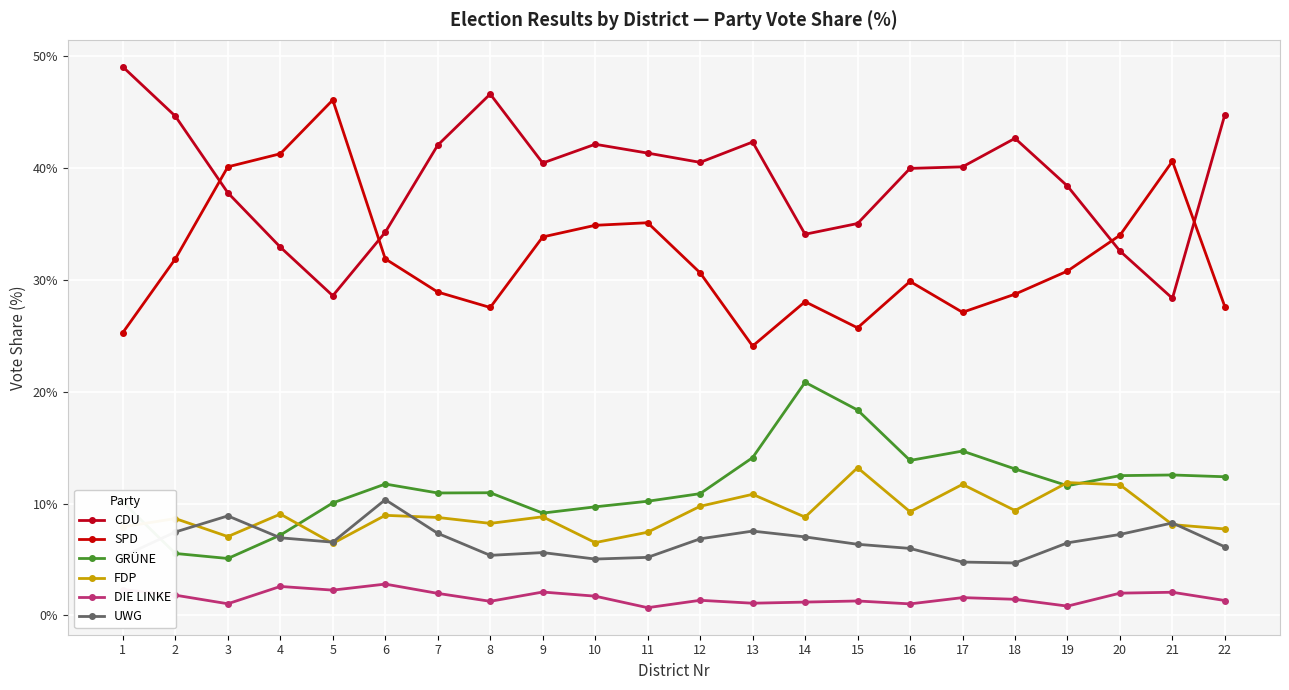

True or false: DIE LINKE has more than 1 interior local peaks.

True